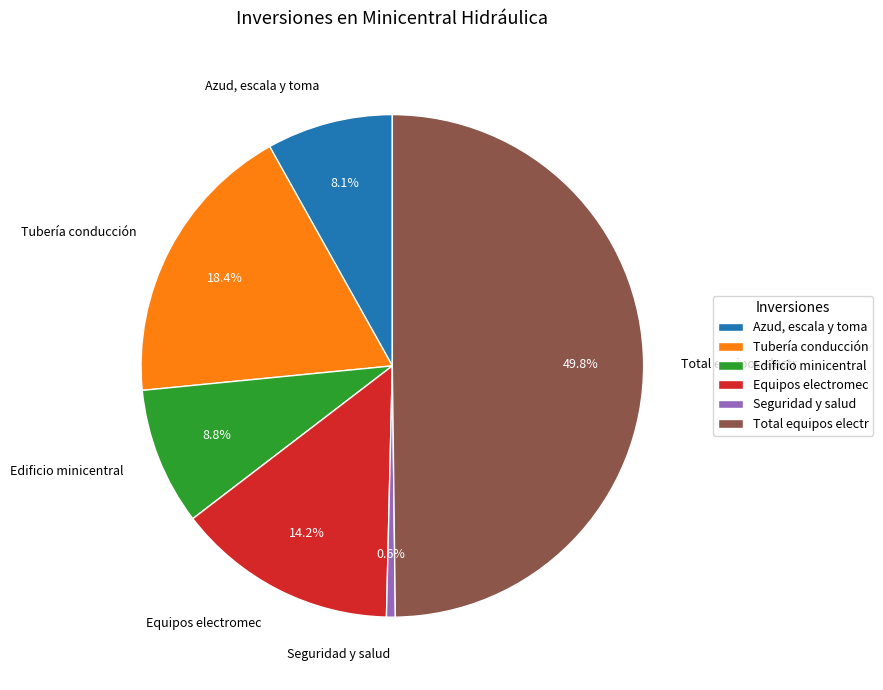

Which slice is the smallest?

Seguridad y salud